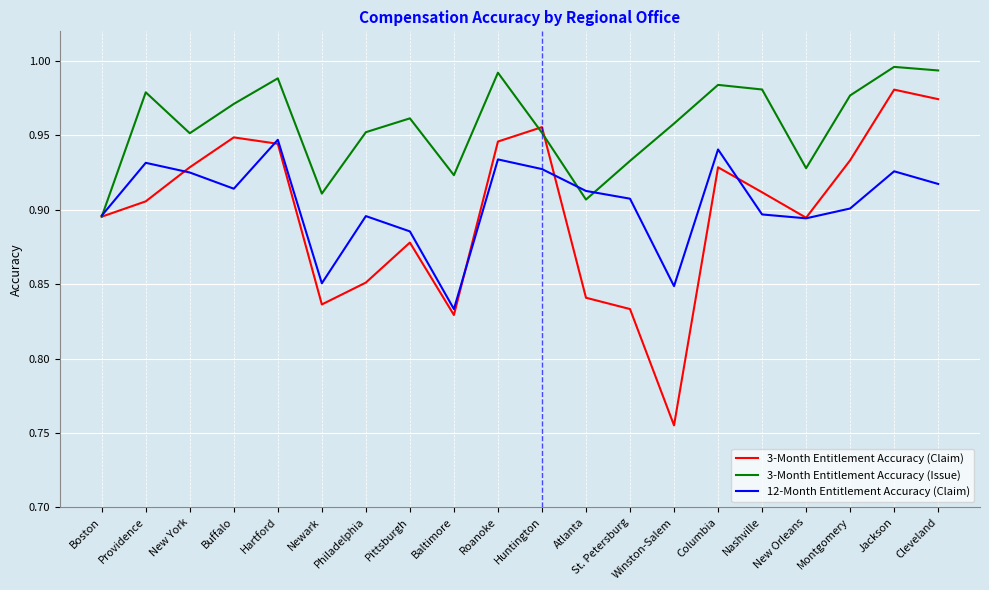

Rank the series at Baltimore from lowest to highest value.

3-Month Entitlement Accuracy (Claim), 12-Month Entitlement Accuracy (Claim), 3-Month Entitlement Accuracy (Issue)